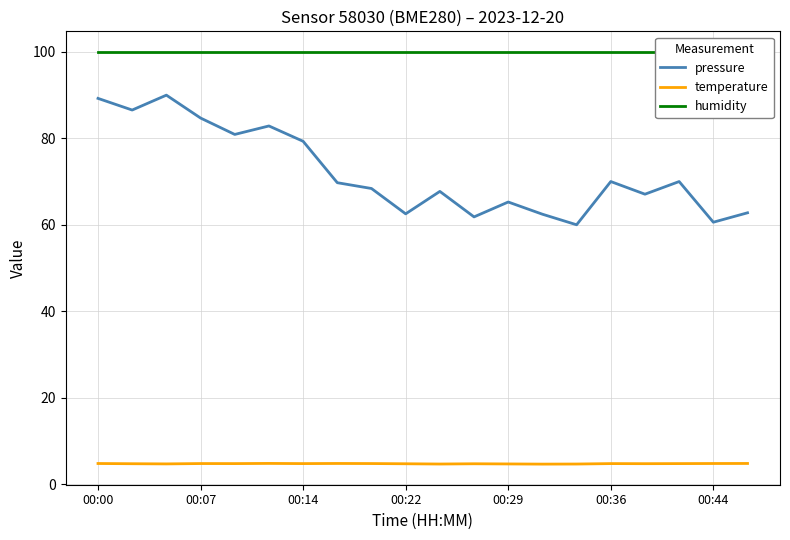

True or false: temperature has a value of 4.6 at 13.

True